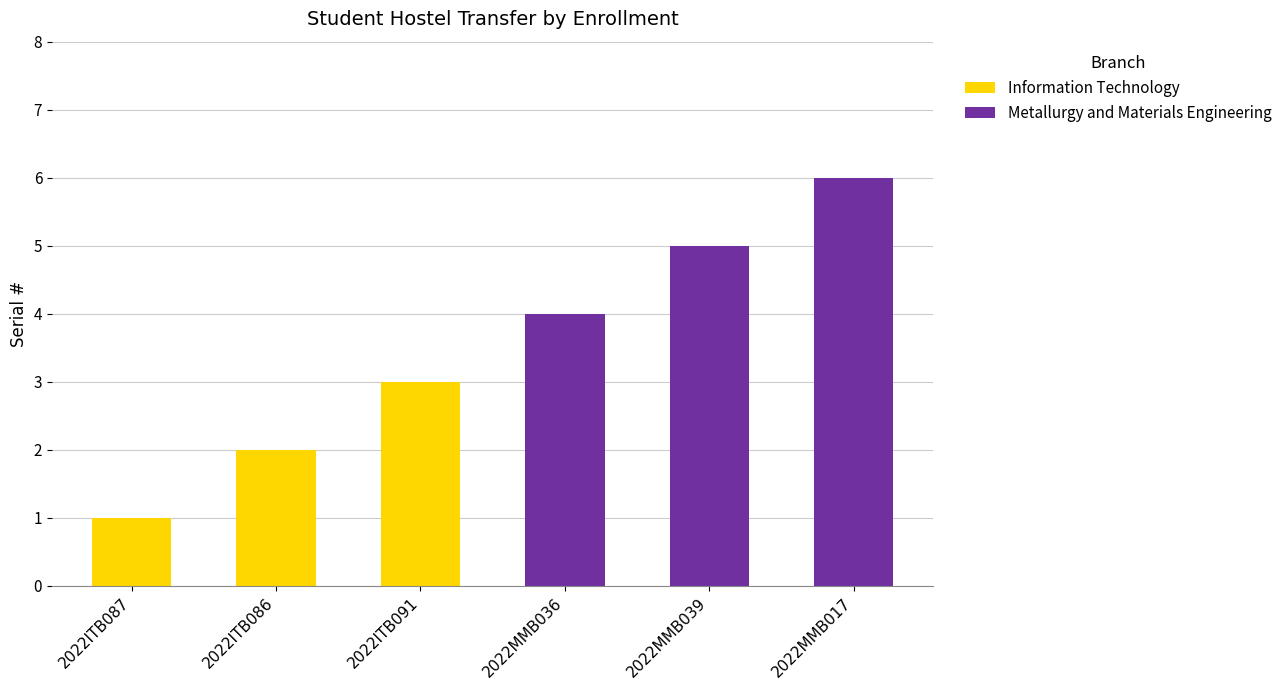

At which category is the sum across all series the highest?

2022MMB017